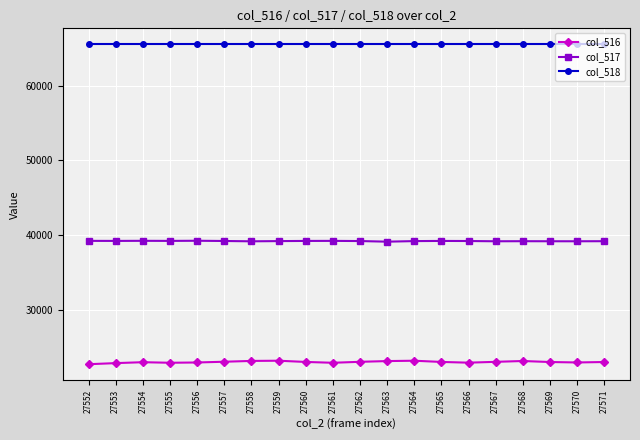

True or false: col_517 has more than 0 interior local peaks.

True